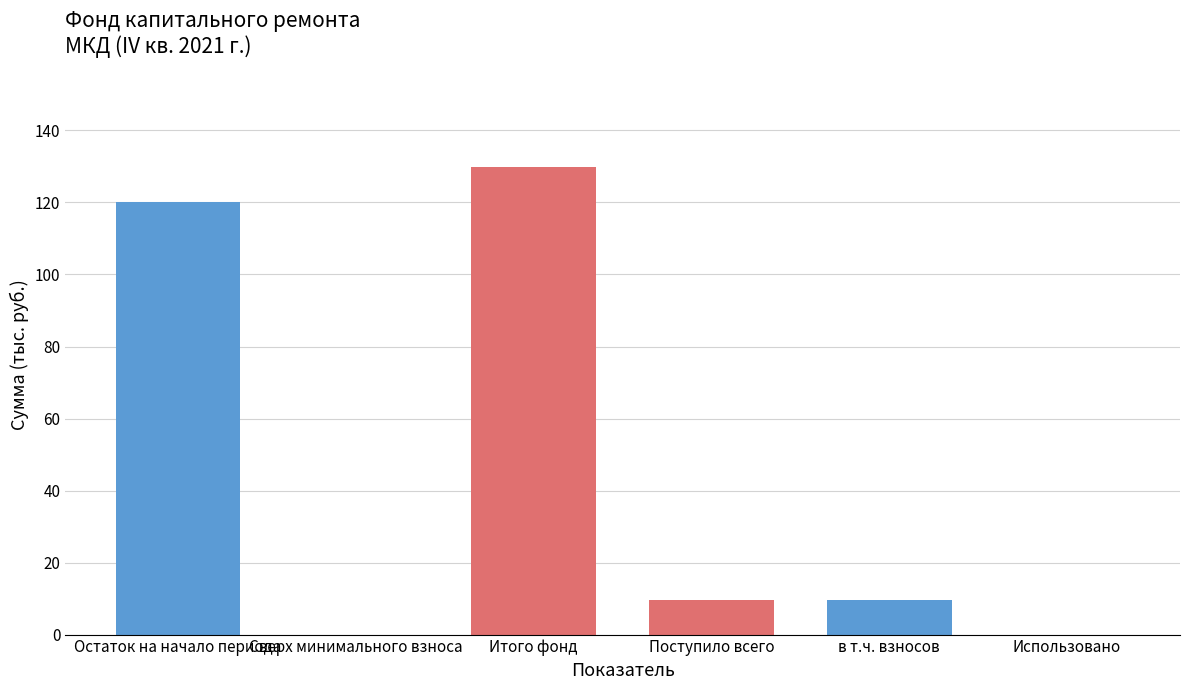

True or false: the data shows 45.8 at Остаток на начало периода.

False